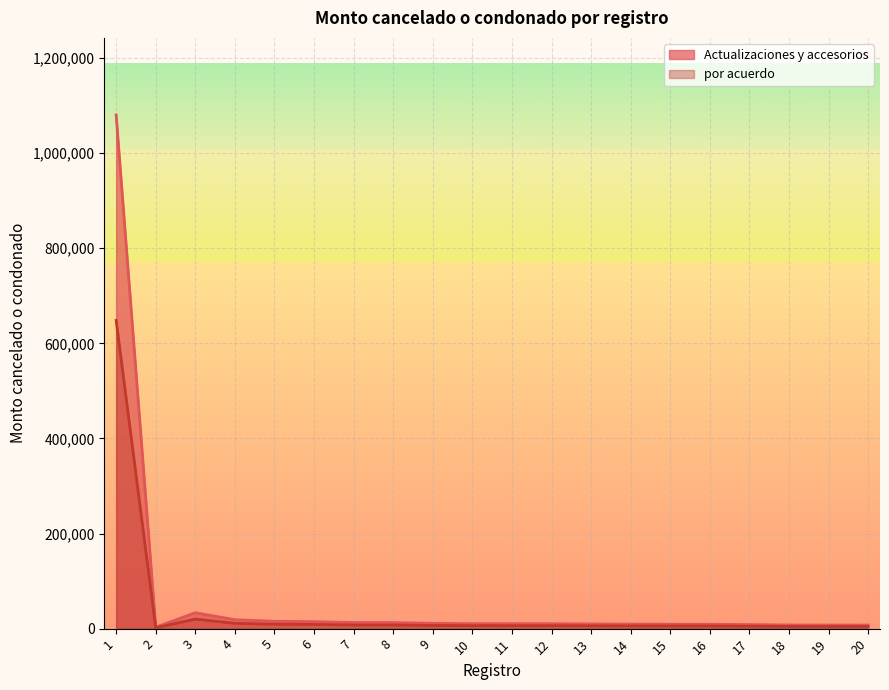

What is the highest value of the Actualizaciones y accesorios series?

1080321.0